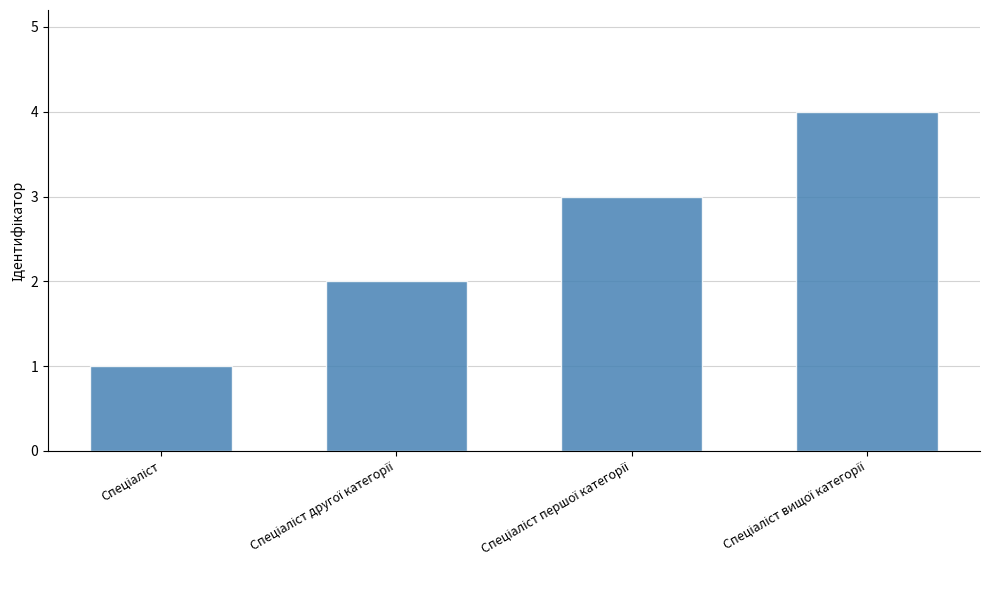

What is the maximum value shown in the chart?

4